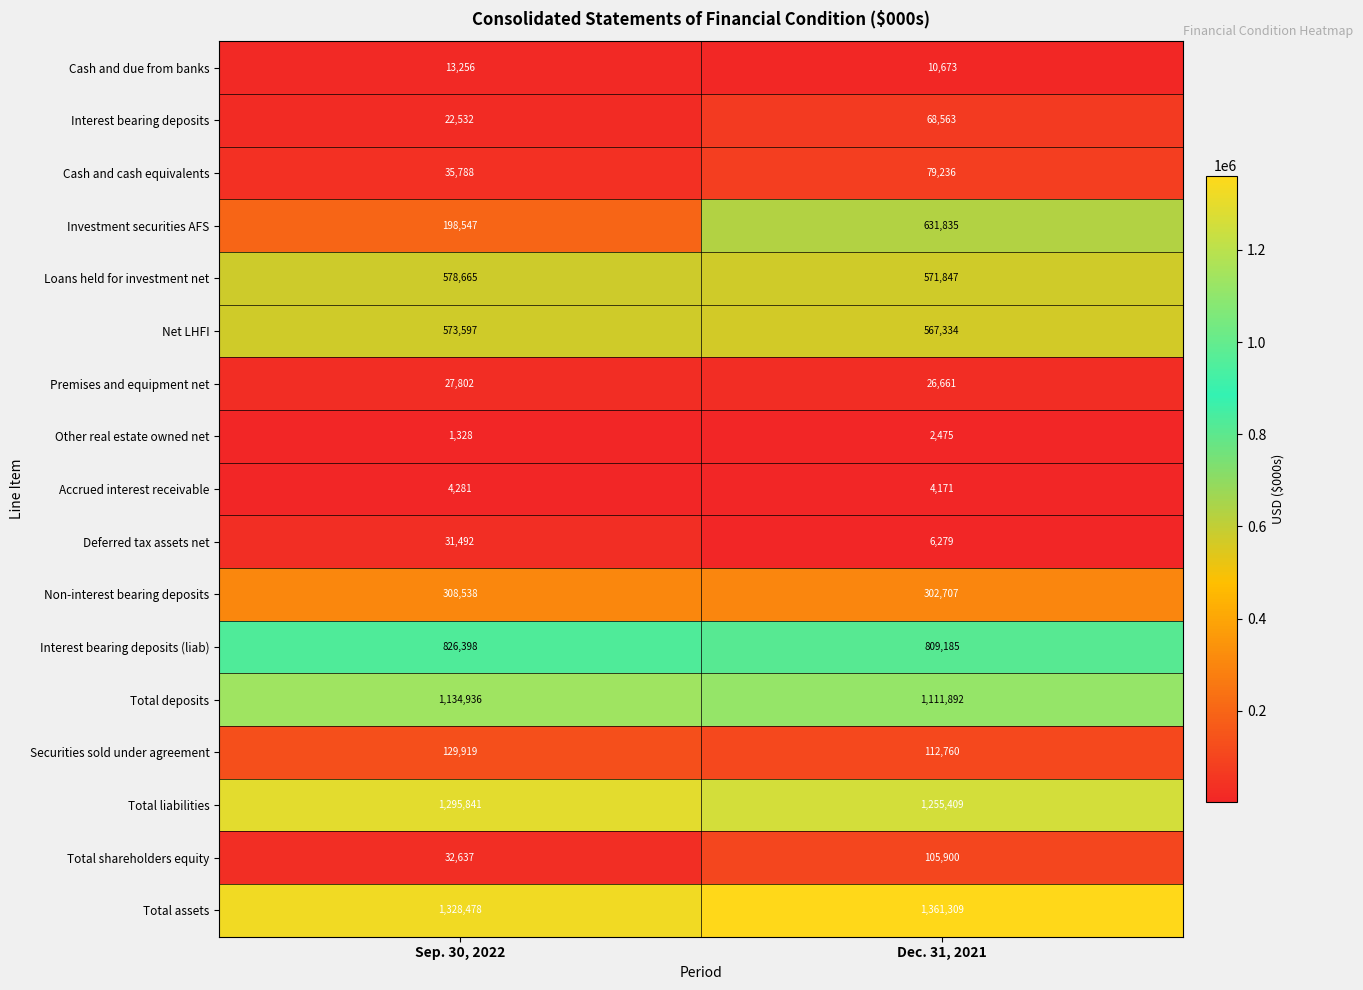

Rank the categories by Total liabilities value from highest to lowest.

Sep. 30, 2022, Dec. 31, 2021